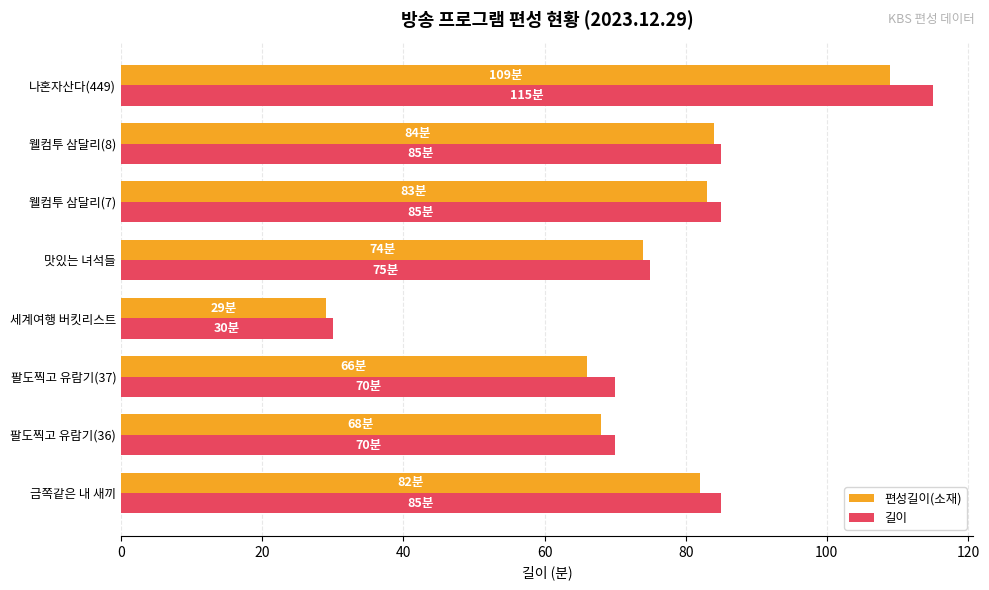

Rank the series by their maximum value, from lowest to highest.

편성길이(소재), 길이